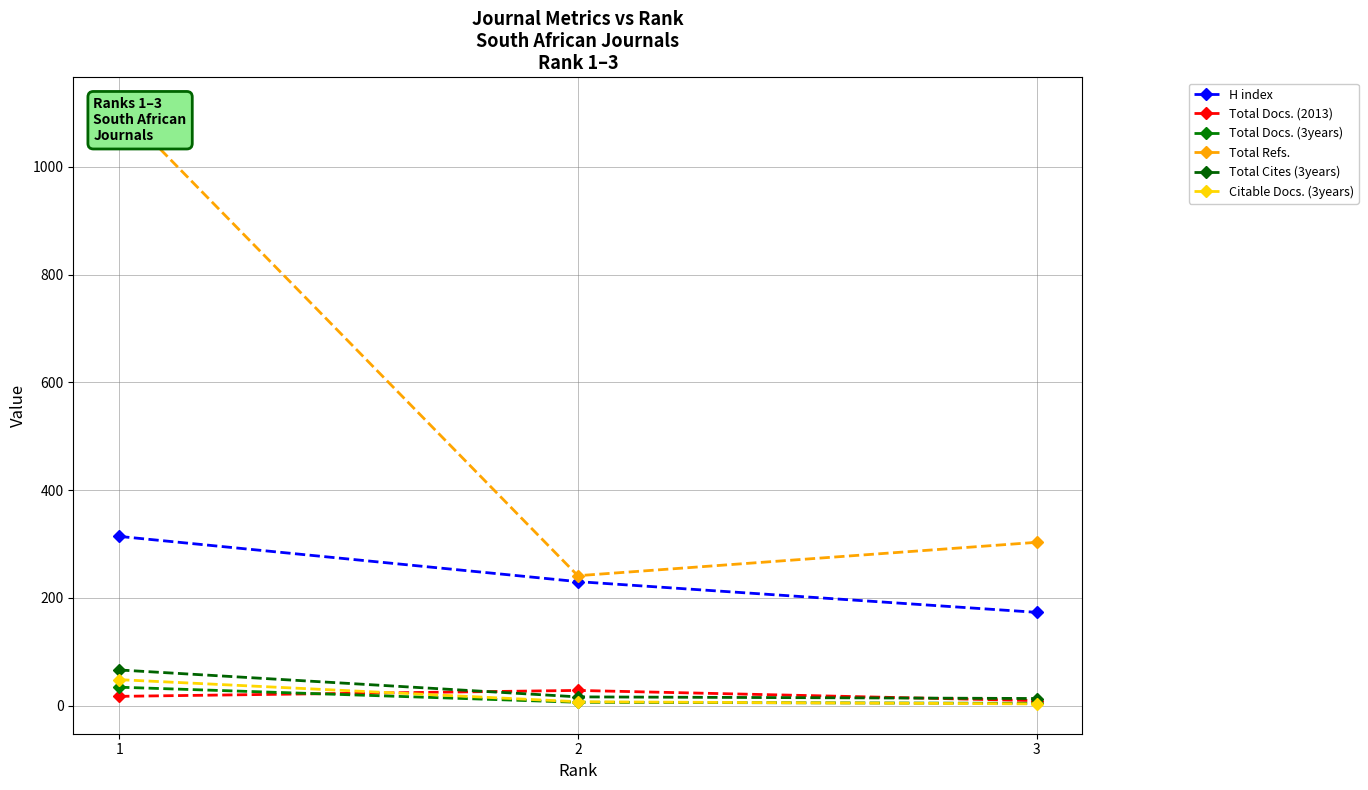

What is the difference between the maximum and minimum values in the Citable Docs. (3years) series?

45